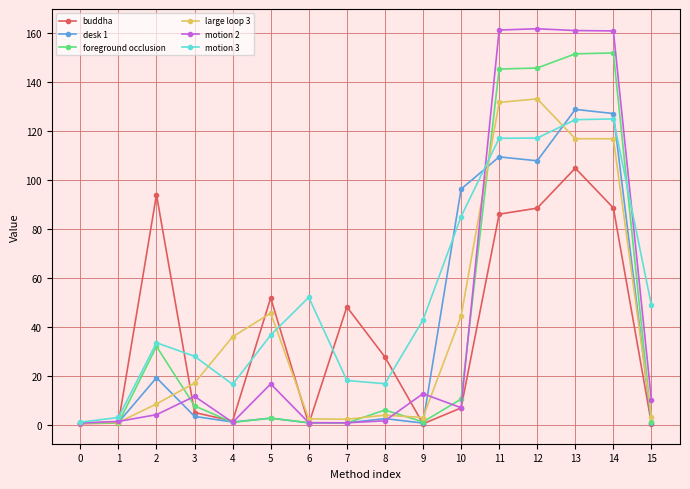

Which series has the widest spread of values?

motion 2